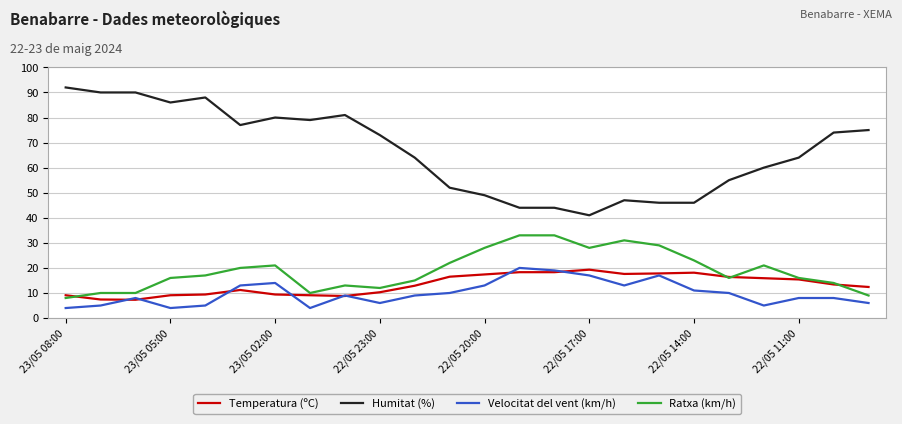

True or false: Temperatura (ºC) and Humitat (%) cross at least once.

False